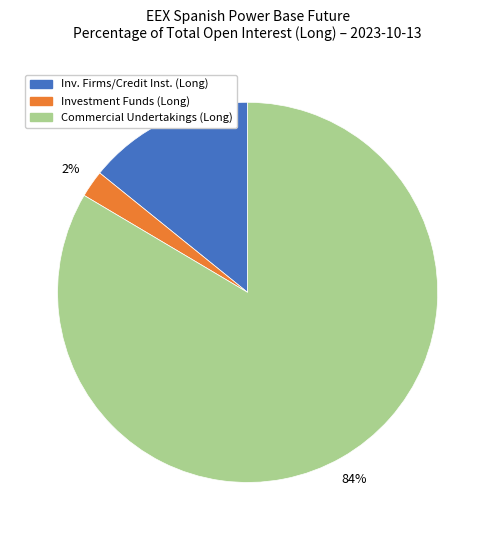

Is there any slice that represents more than half of the pie?

Yes